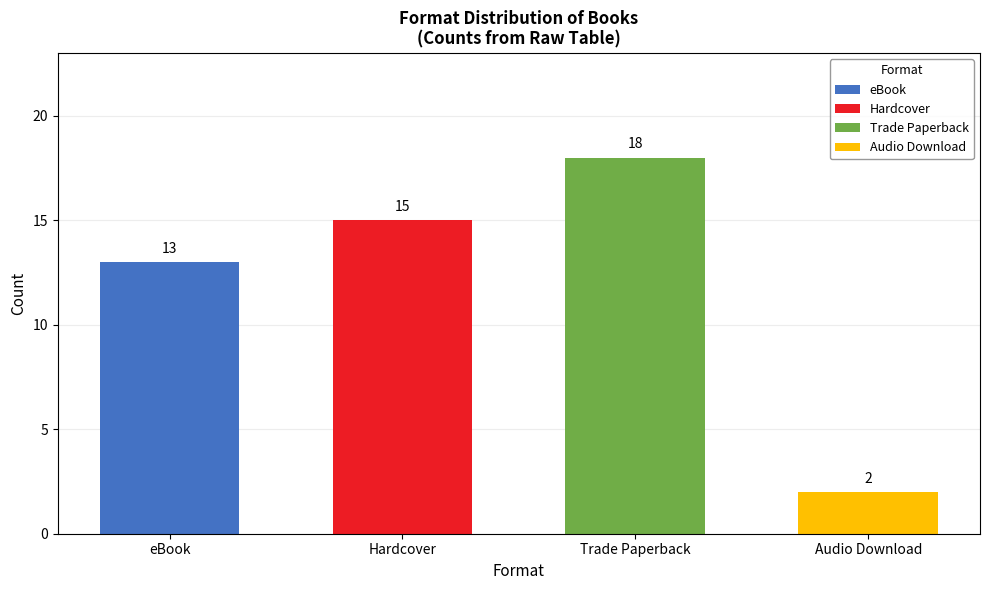

Approximately how many times larger is the value at Trade Paperback compared to eBook?

1.4